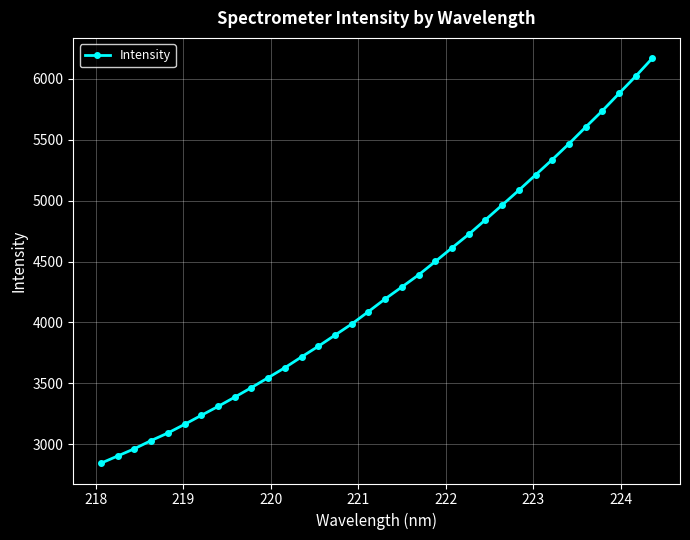

What is the average value?

4267.2